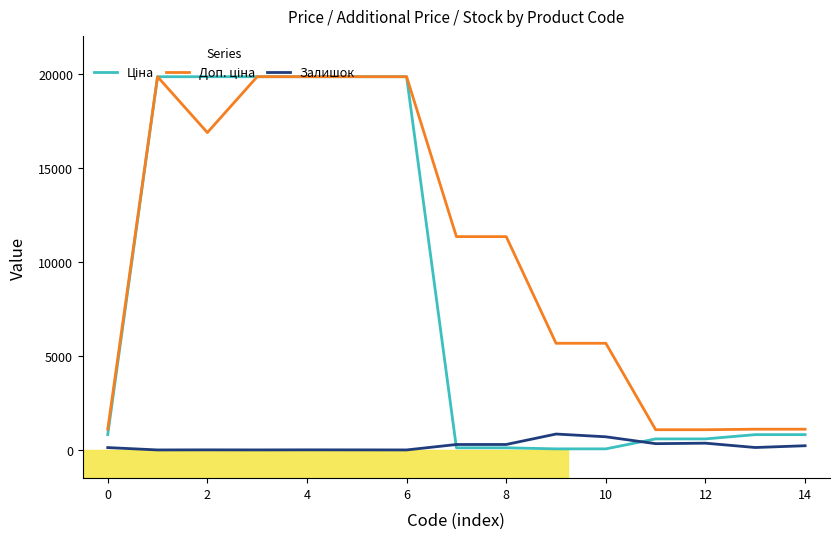

What is the greatest value displayed?

19831.1